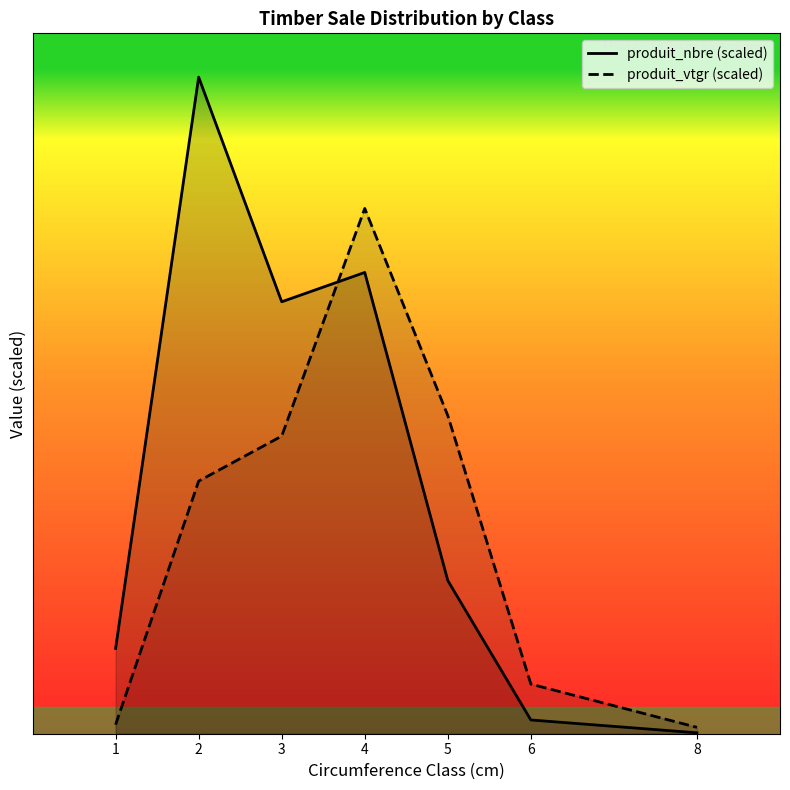

Which series ends up on top after the final intersection of produit_nbre and produit_vtgr?

produit_vtgr